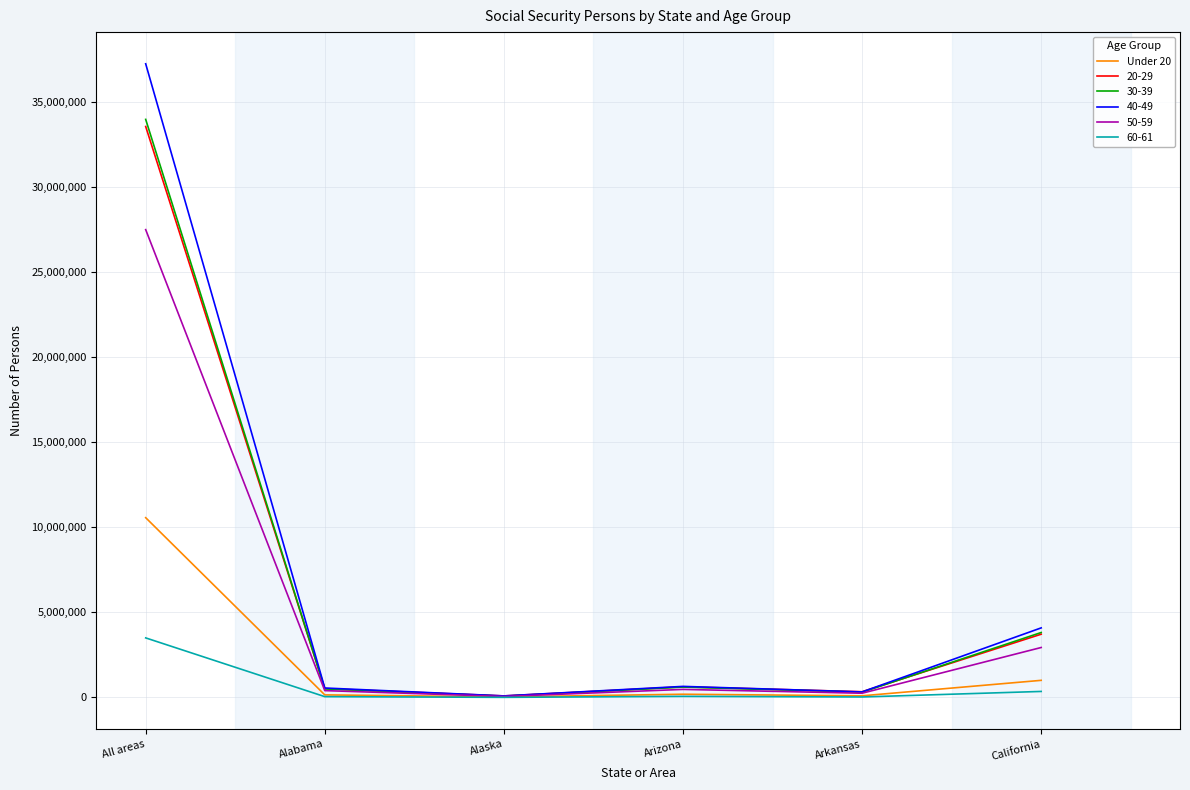

Which series has the widest spread of values?

40-49